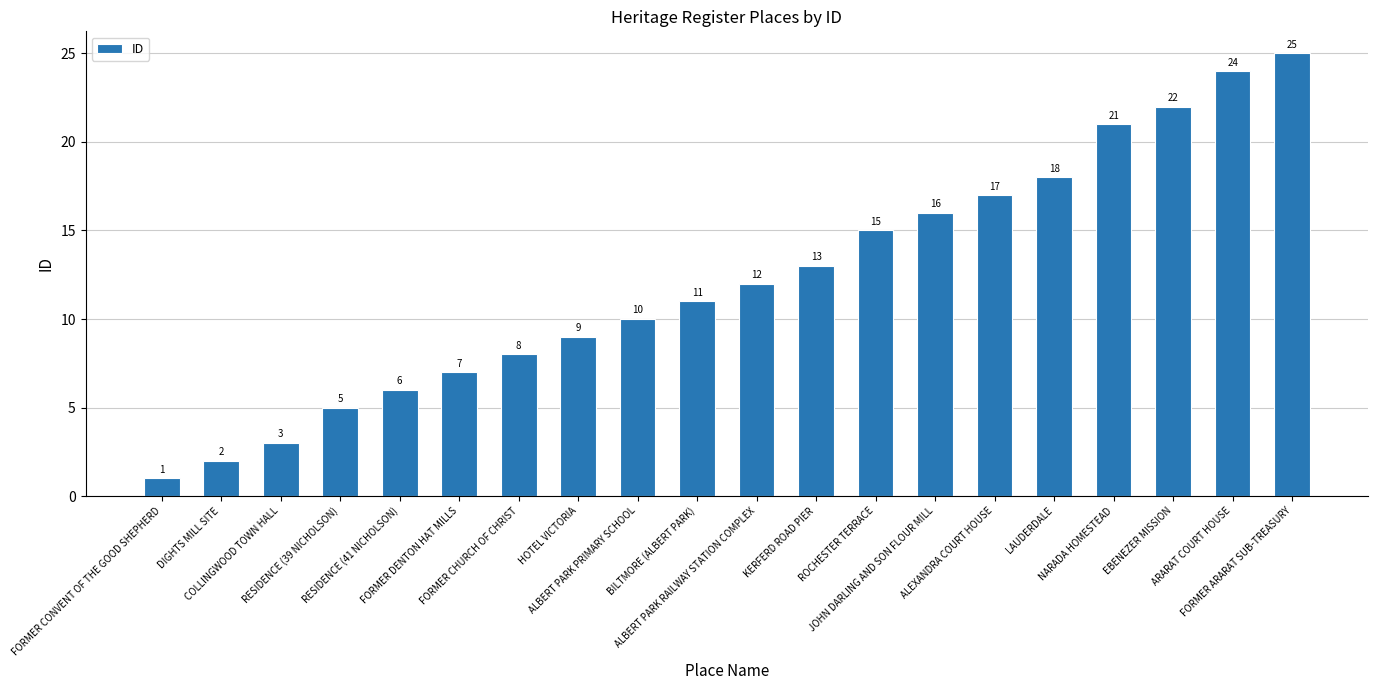

What is the smallest value displayed?

1